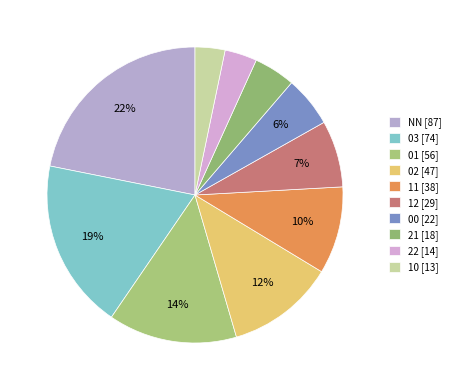

Which category has the biggest portion of the pie?

NN